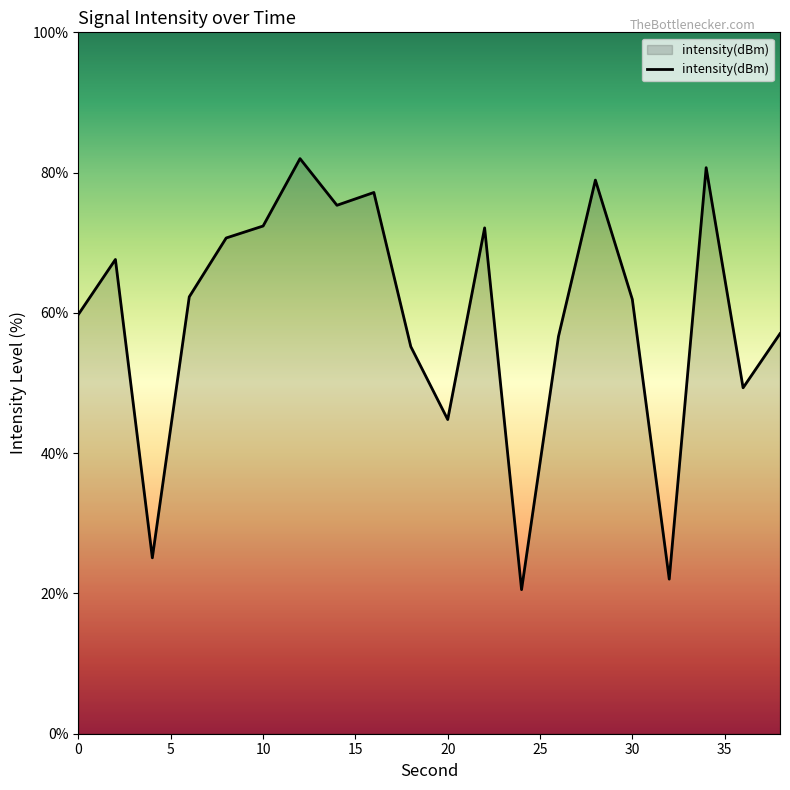

What is the difference between the maximum and minimum values?

61.5